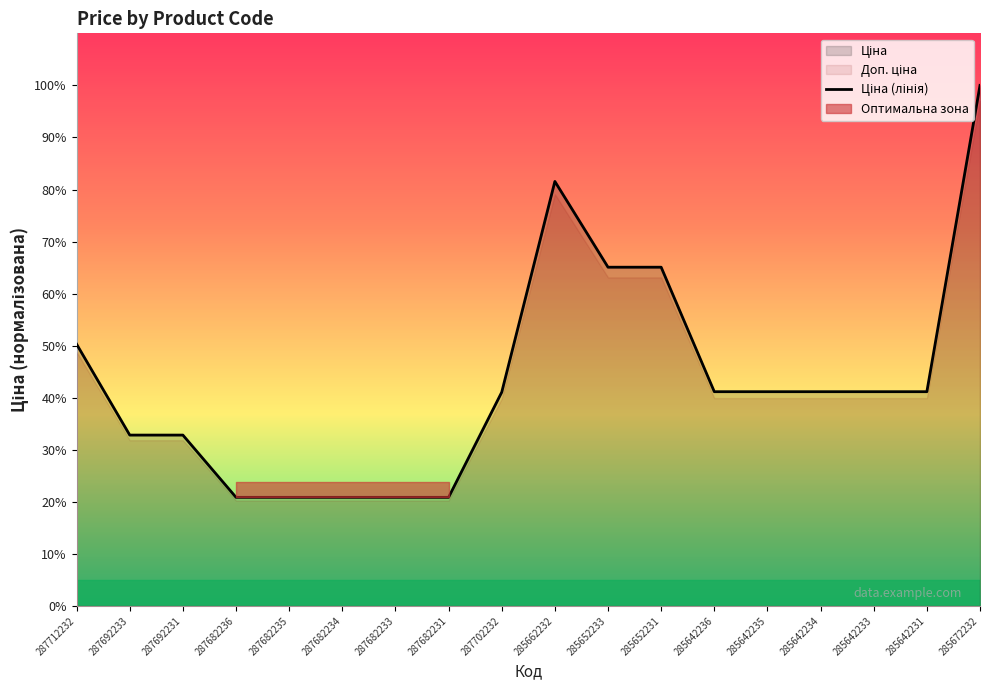

List the labels in order of value, smallest first.

287682236, 287682235, 287682234, 287682233, 287682231, 287692233, 287692231, 287702232, 285642236, 285642235, 285642234, 285642233, 285642231, 287712232, 285652233, 285652231, 285662232, 285672232